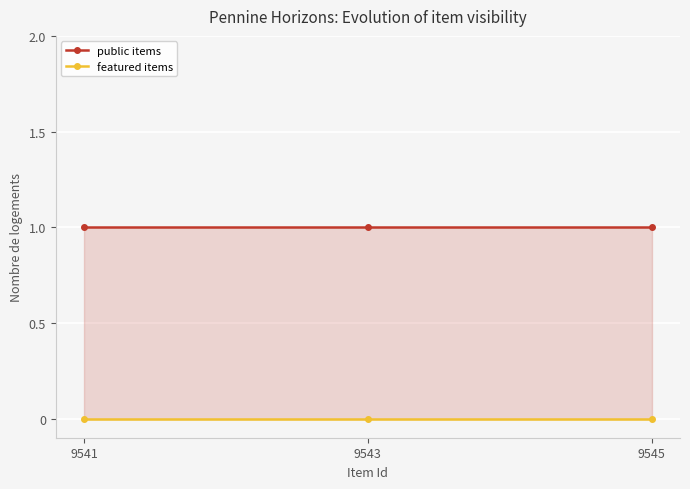

Is the value of public items at 9543 greater than the value of featured items at 9545?

Yes